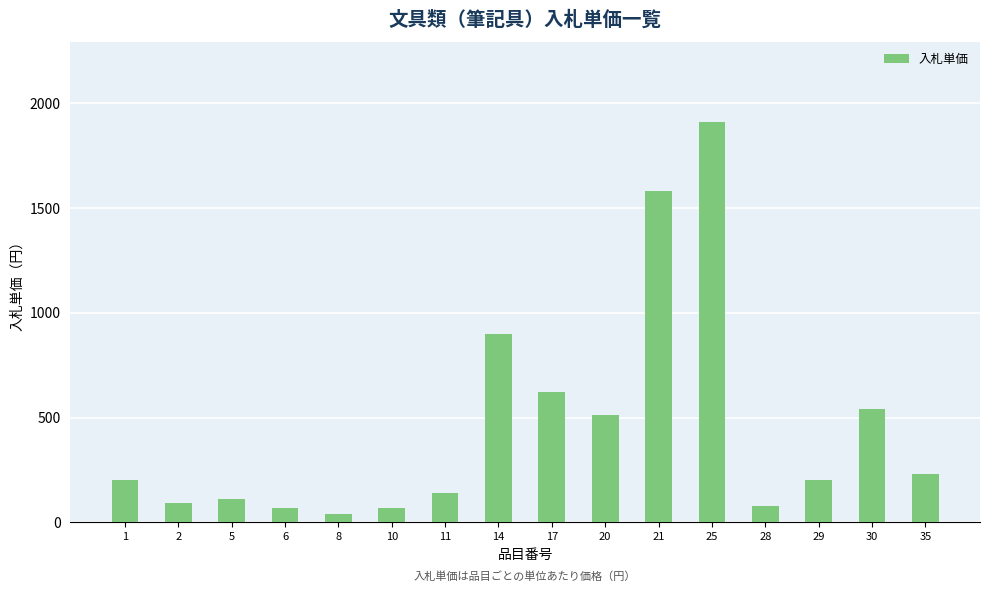

What is the sum of all values?

7290